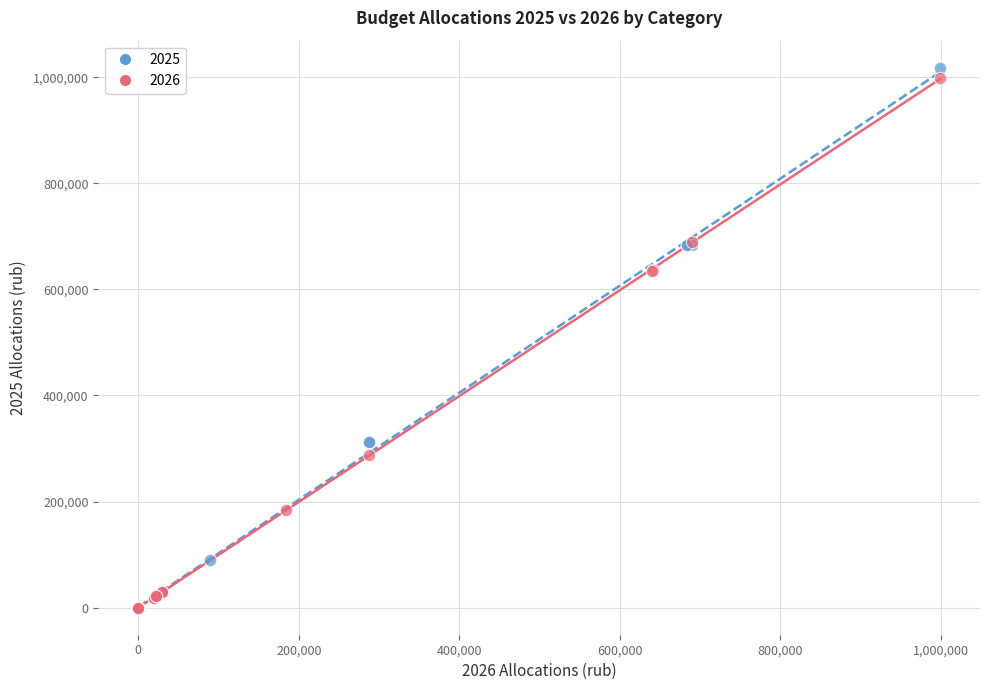

Which series contains the highest Y value?

2025